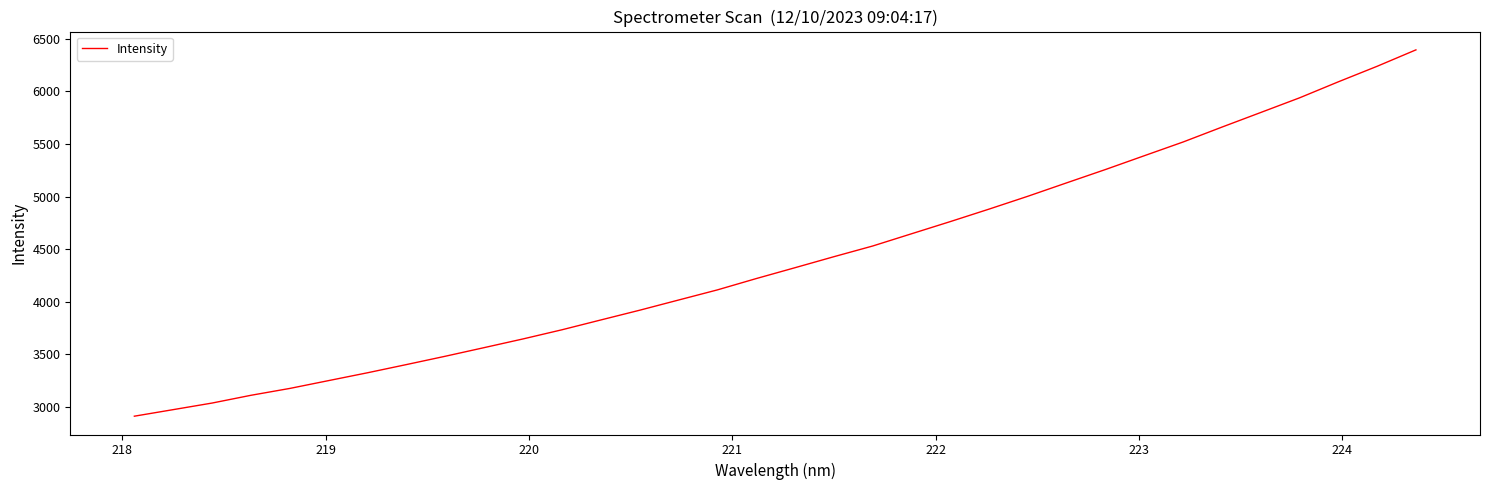

What is the greatest value displayed?

6395.4